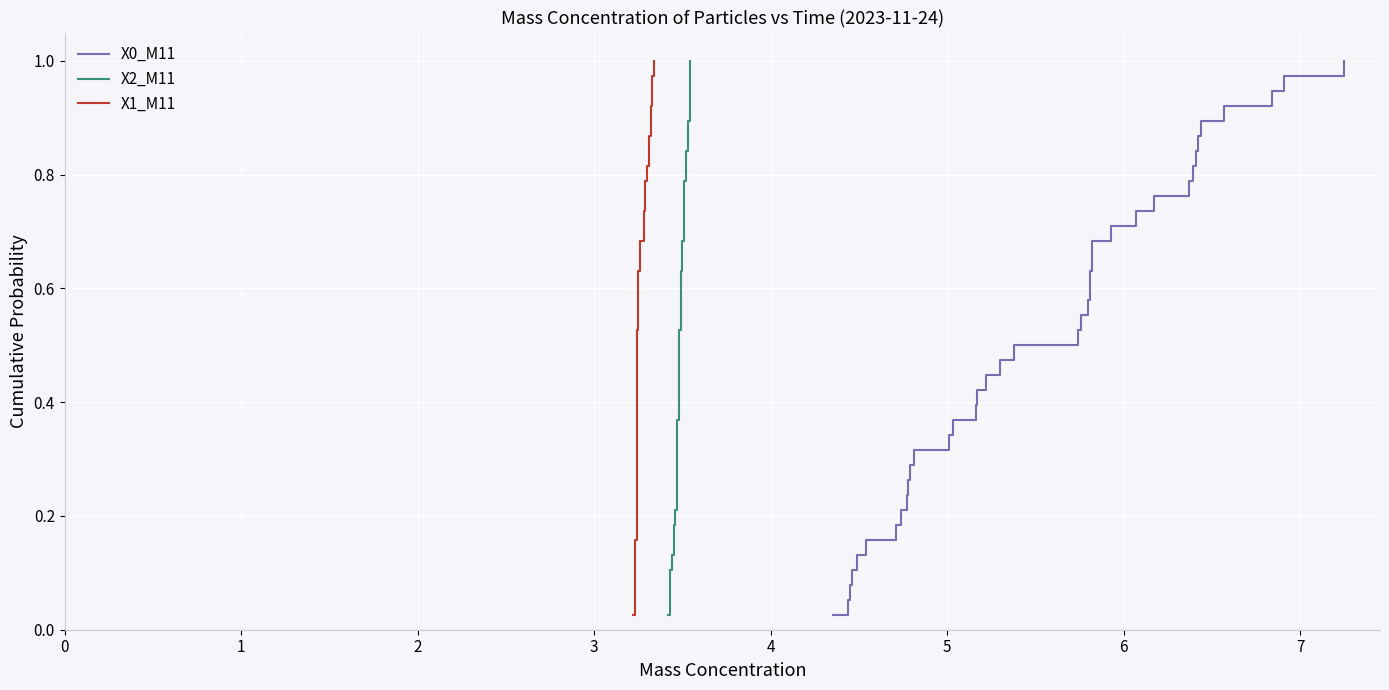

Which series has the largest total across all categories?

X0_M11